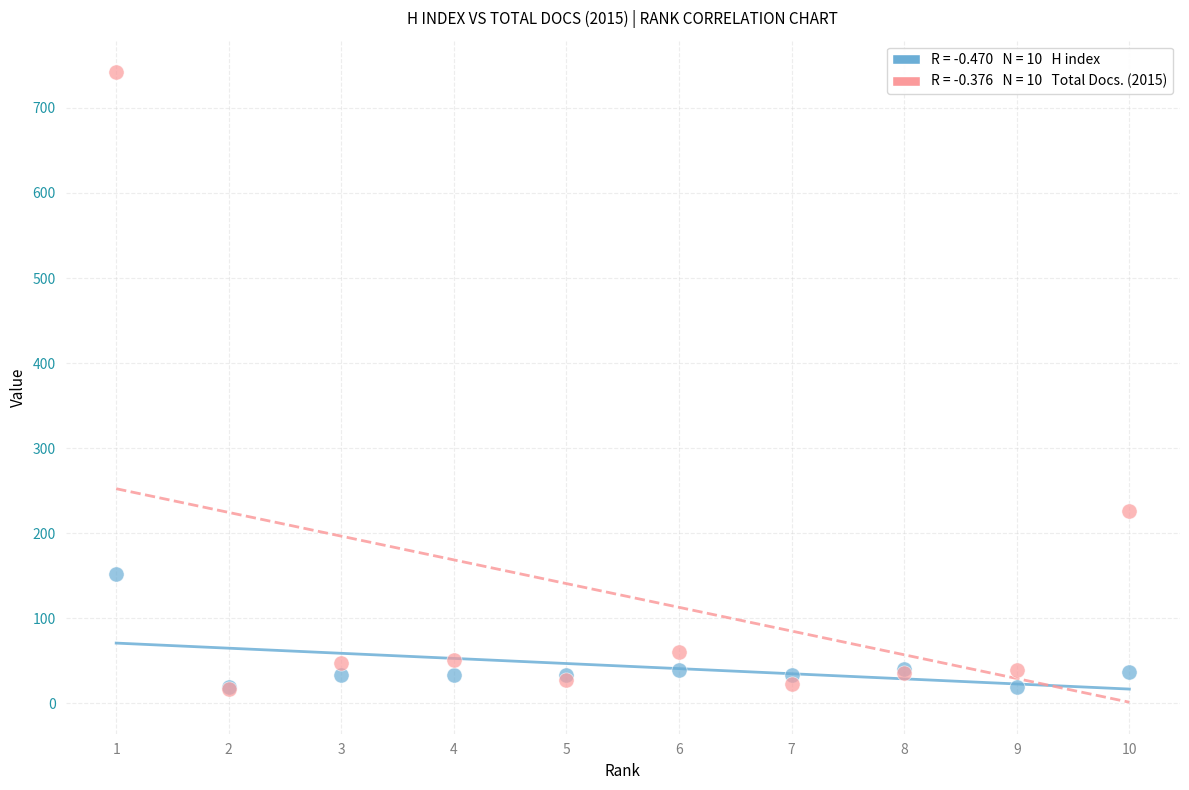

Across all series, what Y value is closest to 379?

226